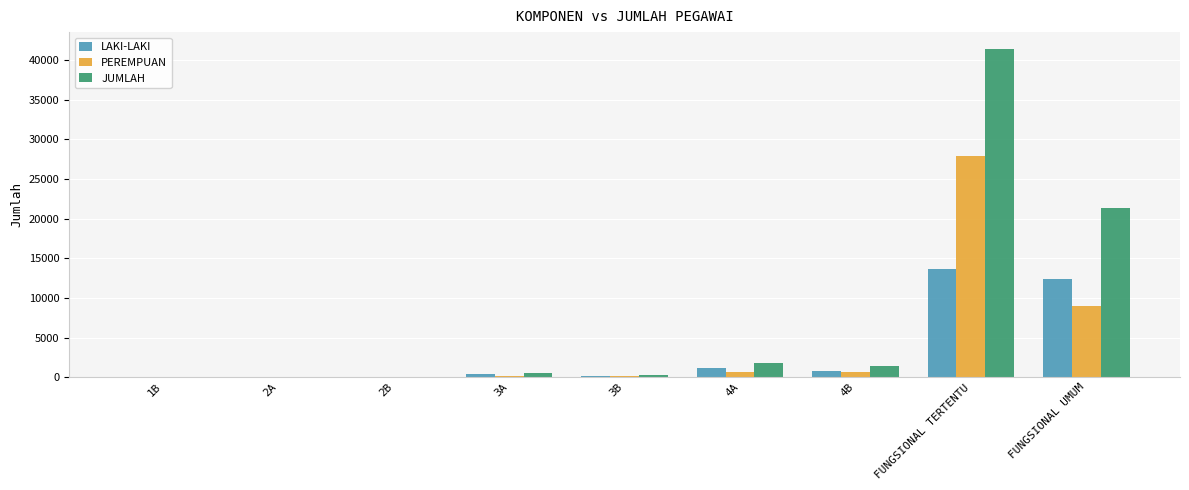

What are all the series names shown in the legend?

LAKI-LAKI, PEREMPUAN, JUMLAH